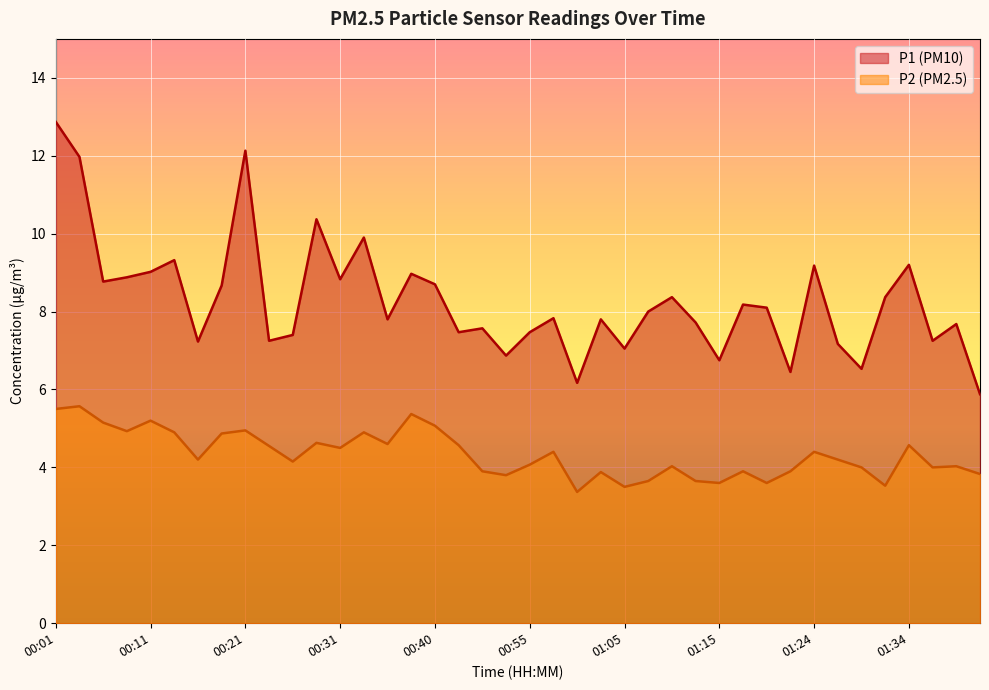

How many lines are shown in the chart?

2